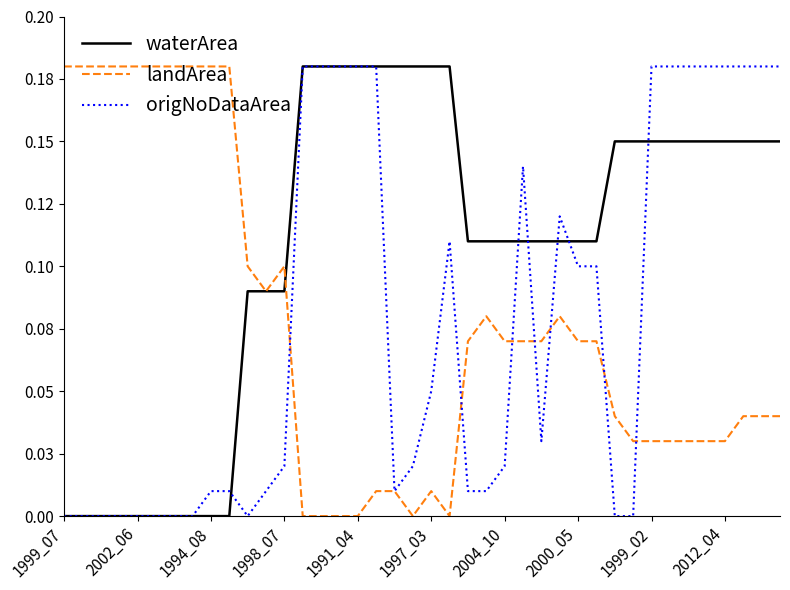

Is this an area chart (filled region under the line)?

No